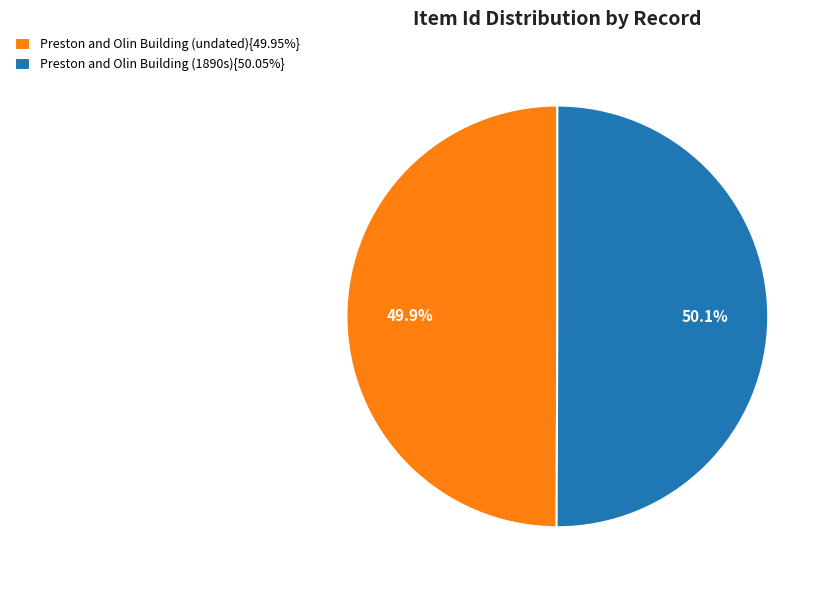

Is there any slice that represents more than half of the pie?

Yes